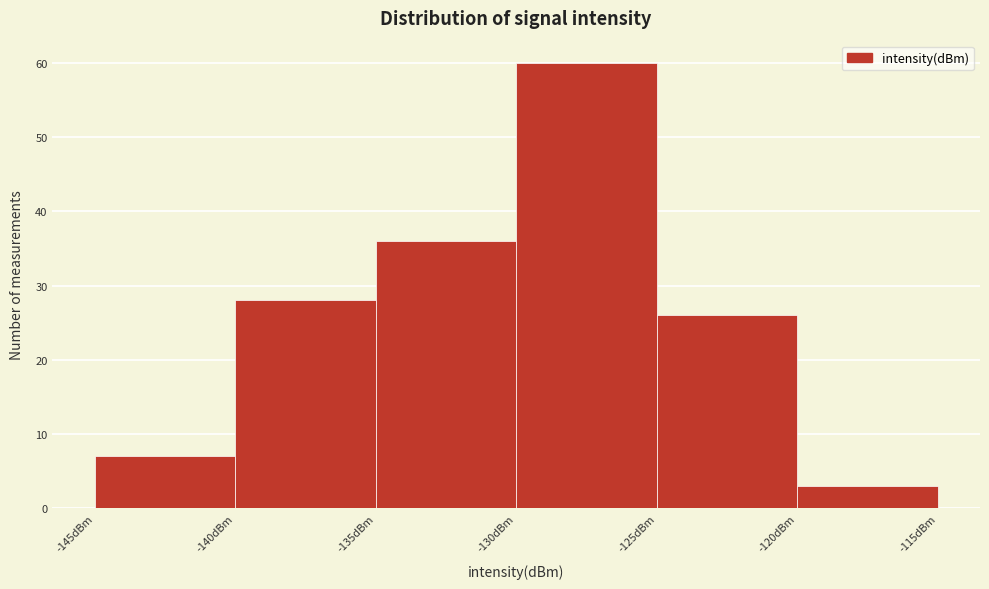

What is the height of the bar covering -145 to -140 on the x-axis? The values are not printed on the chart, so give them approximately, as read against the axis.

7